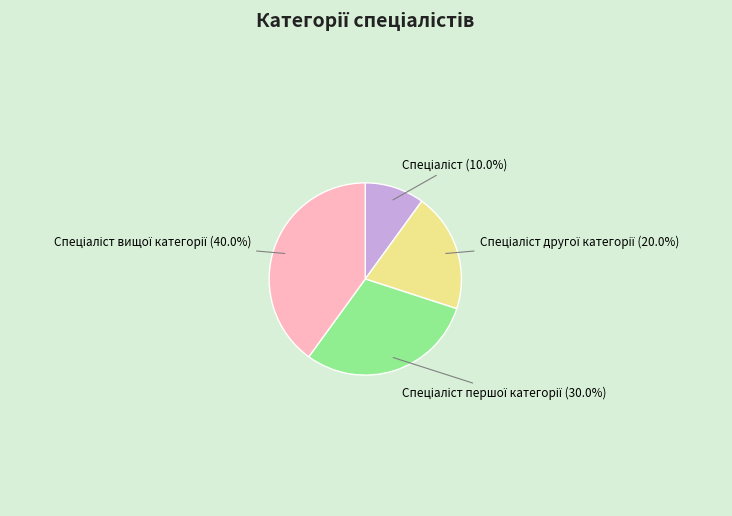

Is there a majority slice in this chart?

No